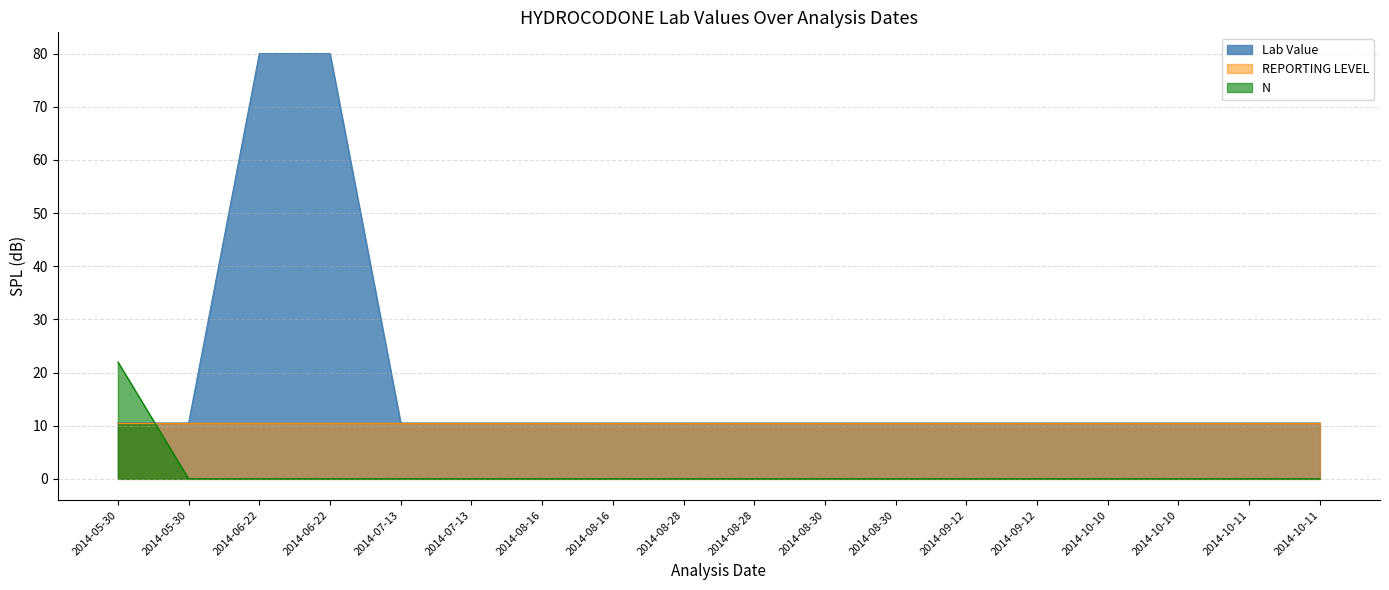

Rank the series by their maximum value, from lowest to highest.

REPORTING LEVEL, N, Lab Value